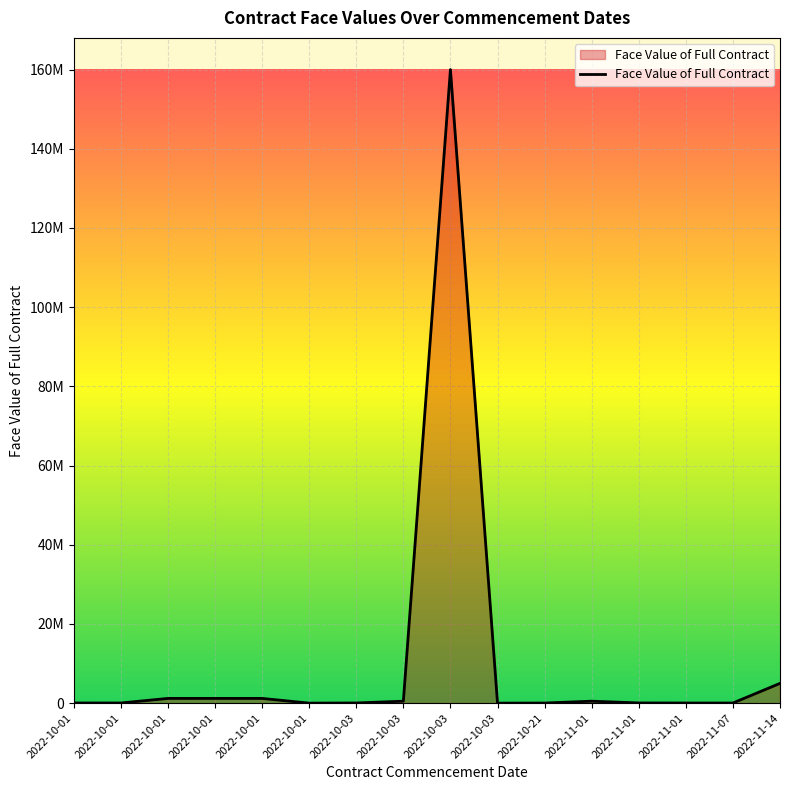

Does the chart have visible grid lines?

Yes